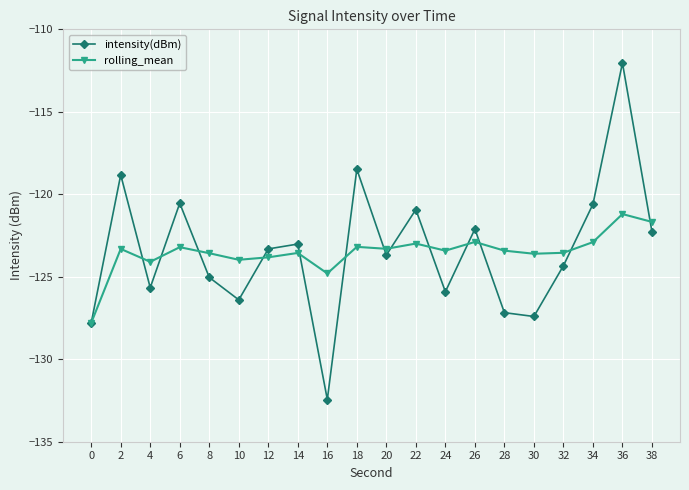

What is the average value of the intensity(dBm) series?

-123.4